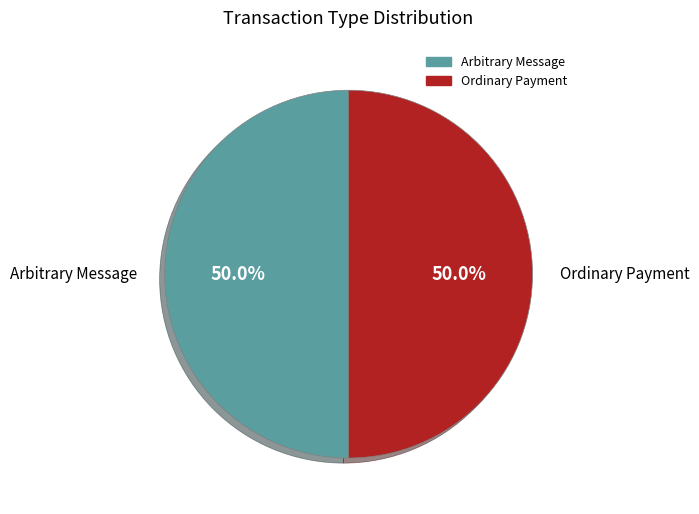

How many segments does this pie chart have?

2